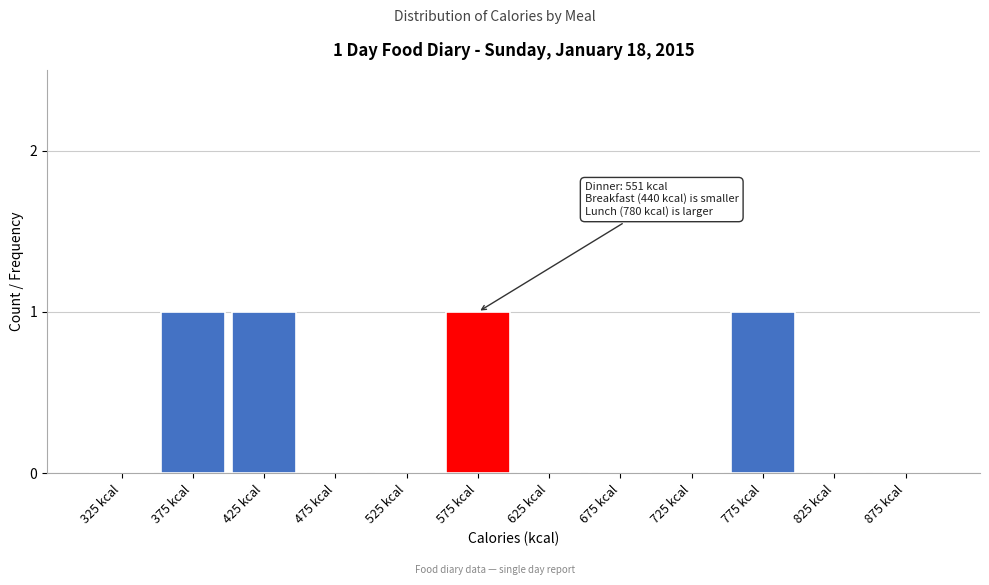

Reading left to right, transcribe all the data shown in this chart.

325 kcal=0	375 kcal=1	425 kcal=1	475 kcal=0	525 kcal=0	575 kcal=1	625 kcal=0	675 kcal=0	725 kcal=0	775 kcal=1	825 kcal=0	875 kcal=0